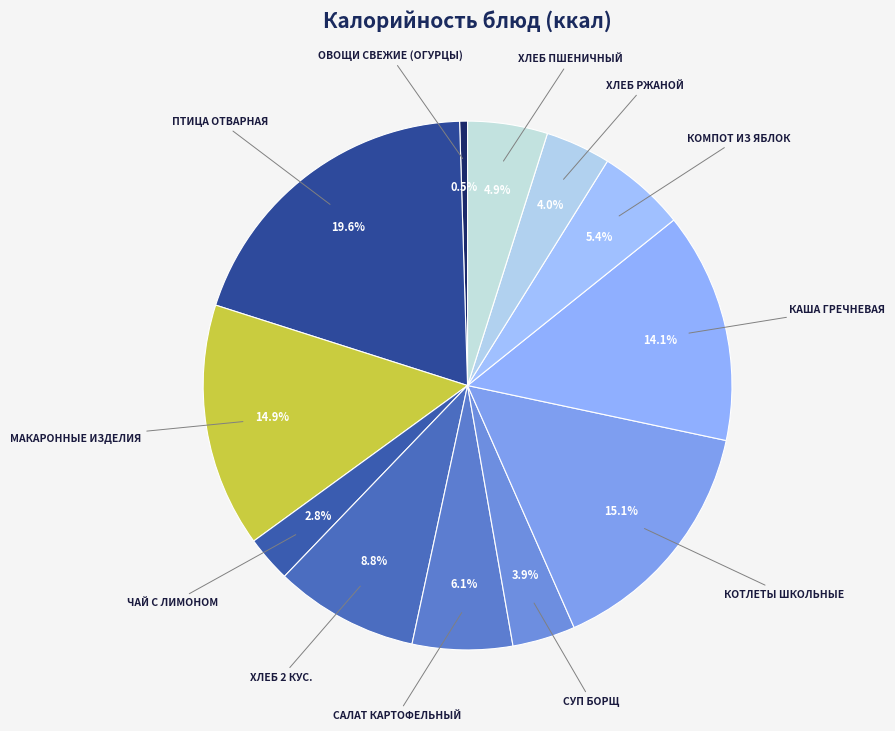

Count the number of slices in the pie.

12